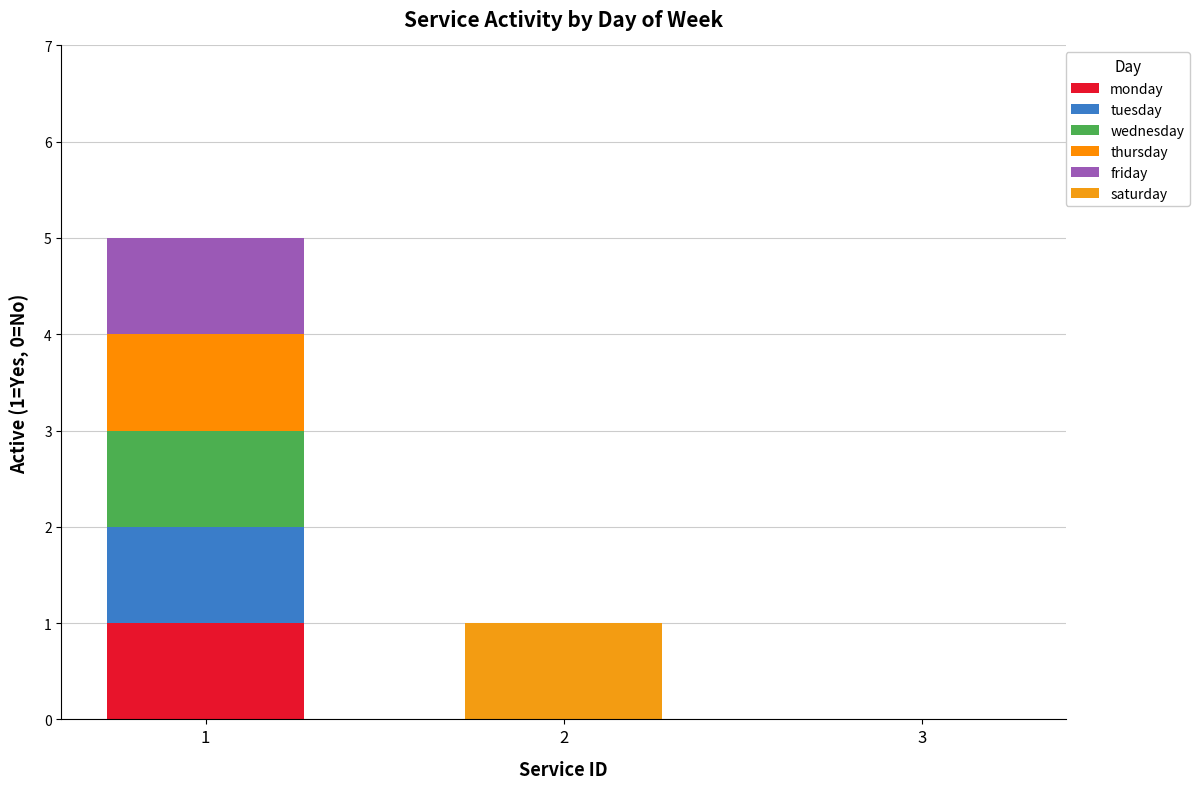

Count the number of categories in the chart.

3